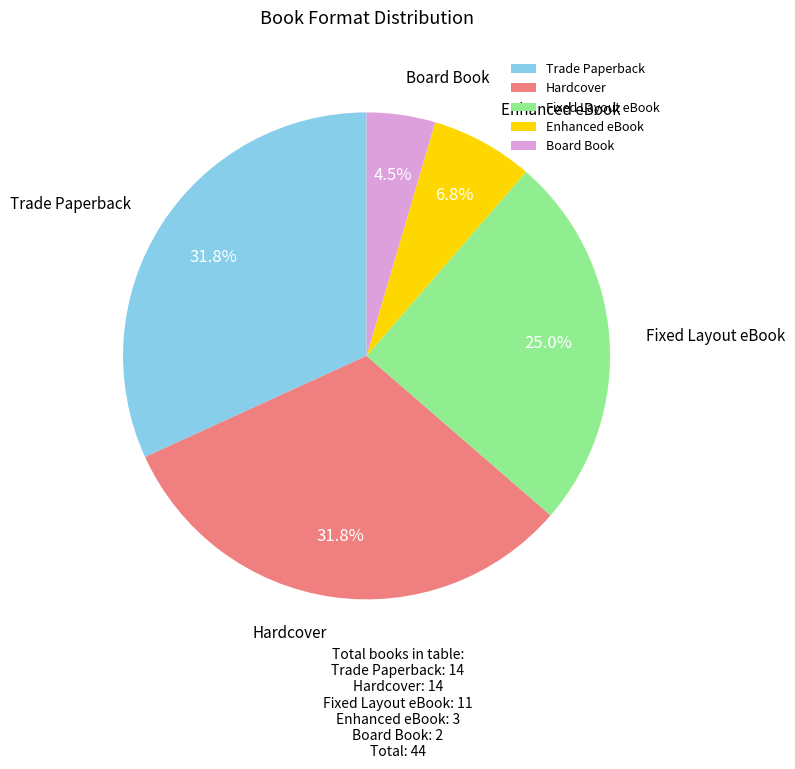

What percentage is NOT represented by Board Book?

95.5%